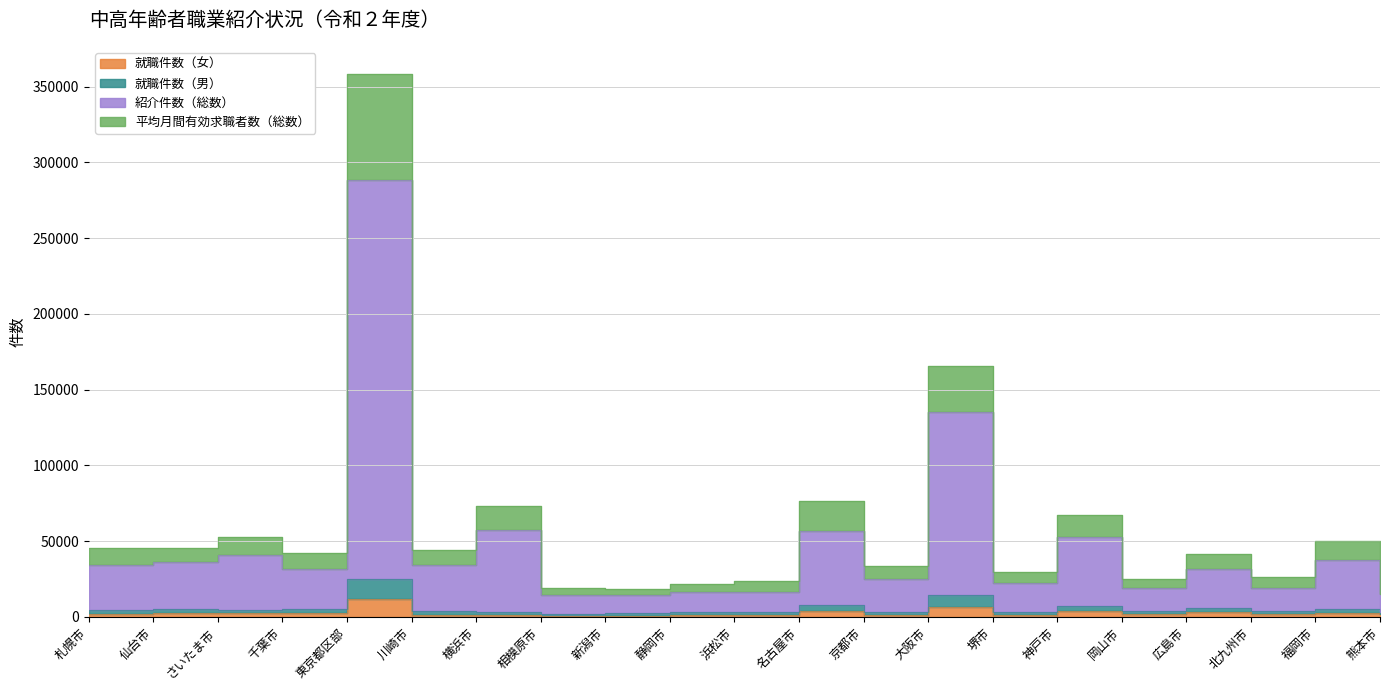

List the series in order of their peak value, highest first.

平均月間有効求職者数（総数）, 紹介件数（総数）, 就職件数（男）, 就職件数（女）